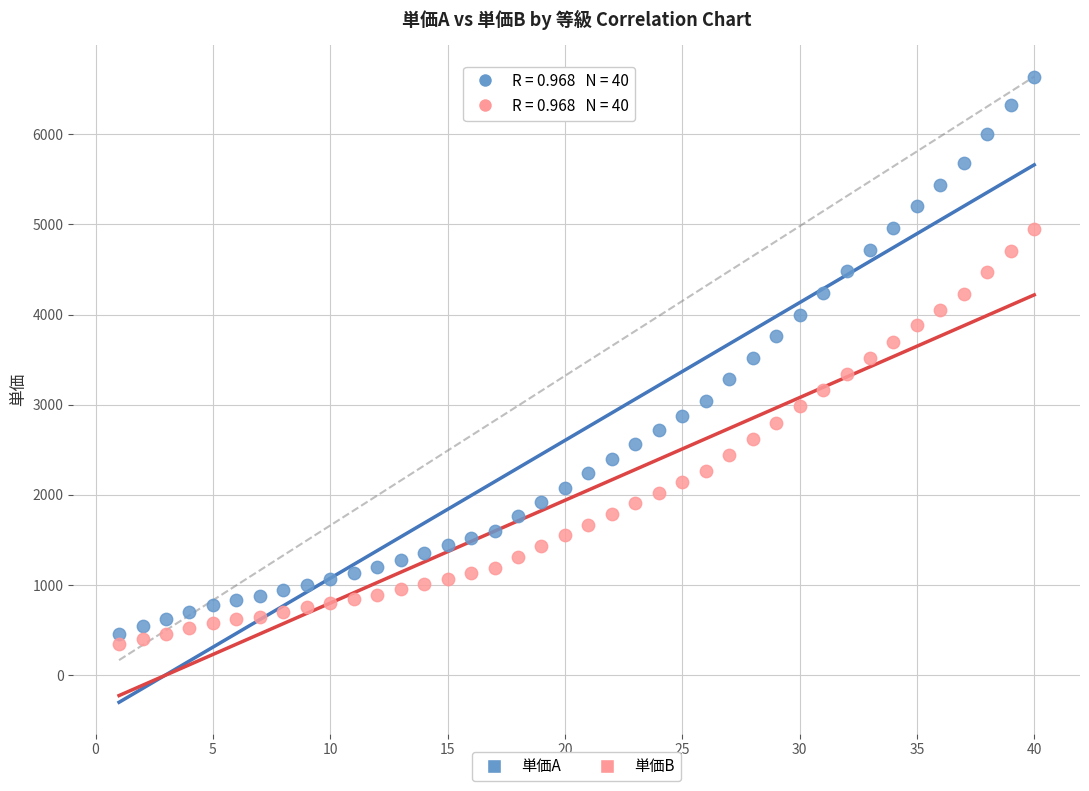

Which series reaches the minimum Y coordinate?

単価B